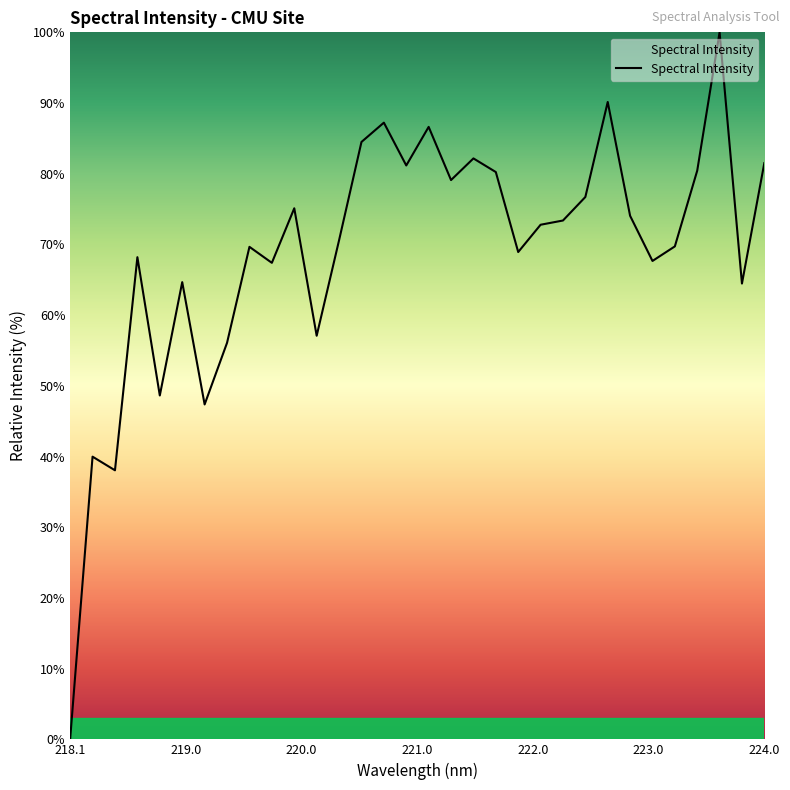

How many positive values are there?

31